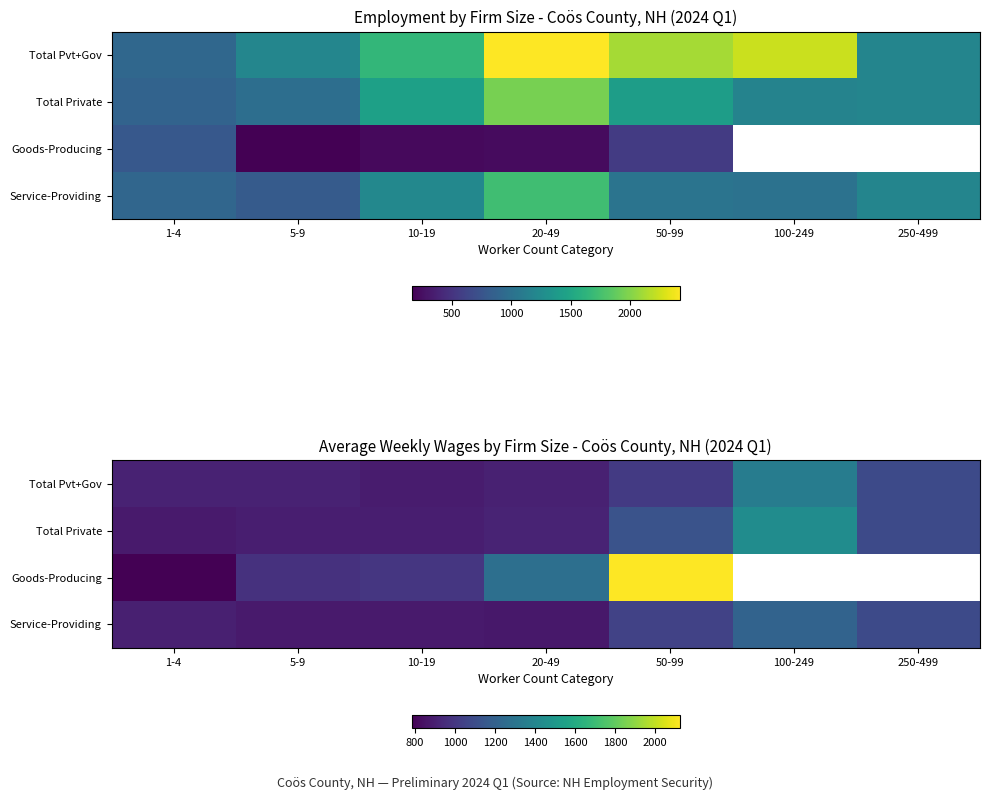

At how many categories does at least one series exceed 1483?

1